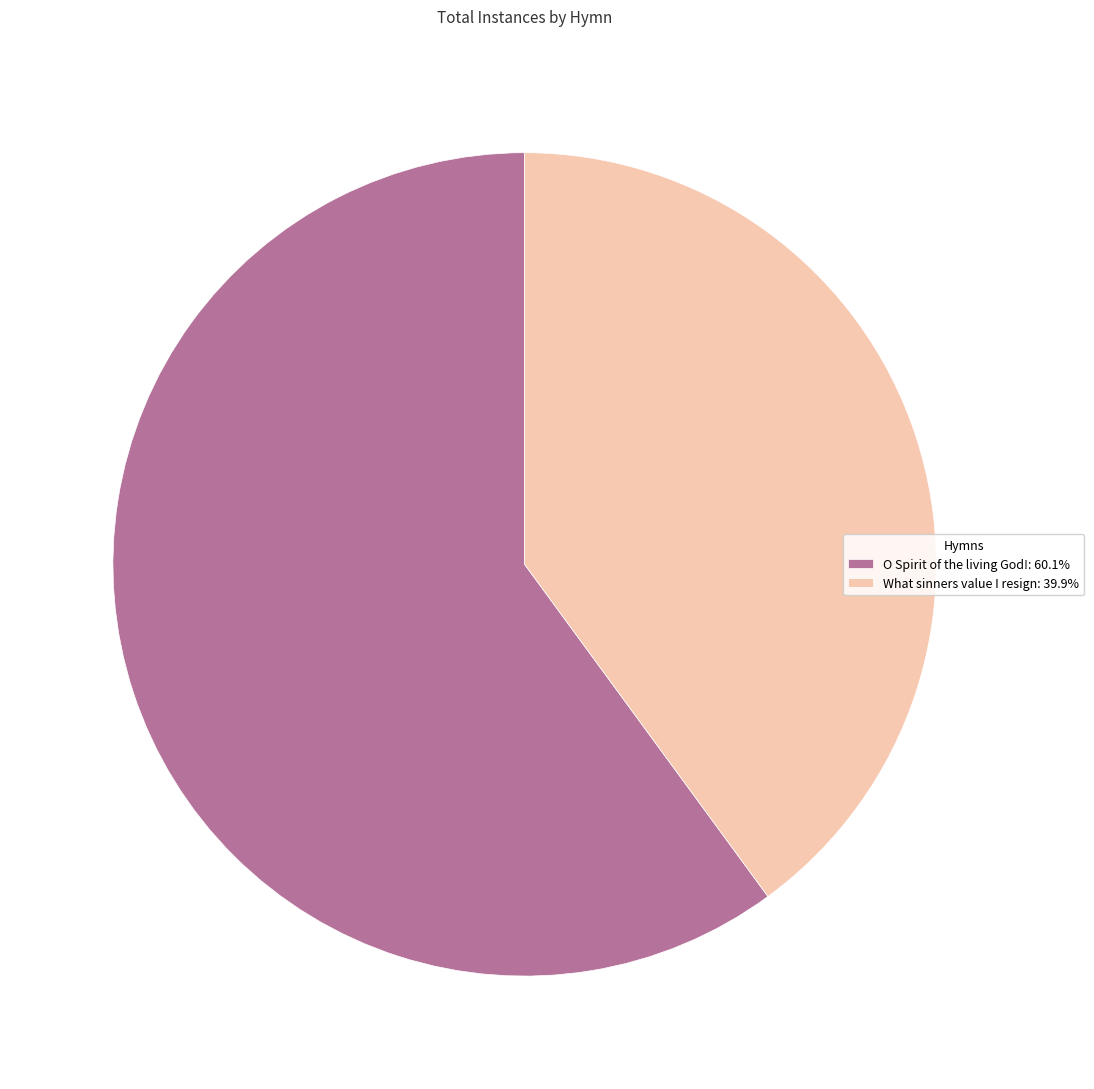

What is the smallest slice in the pie chart?

What sinners value I resign